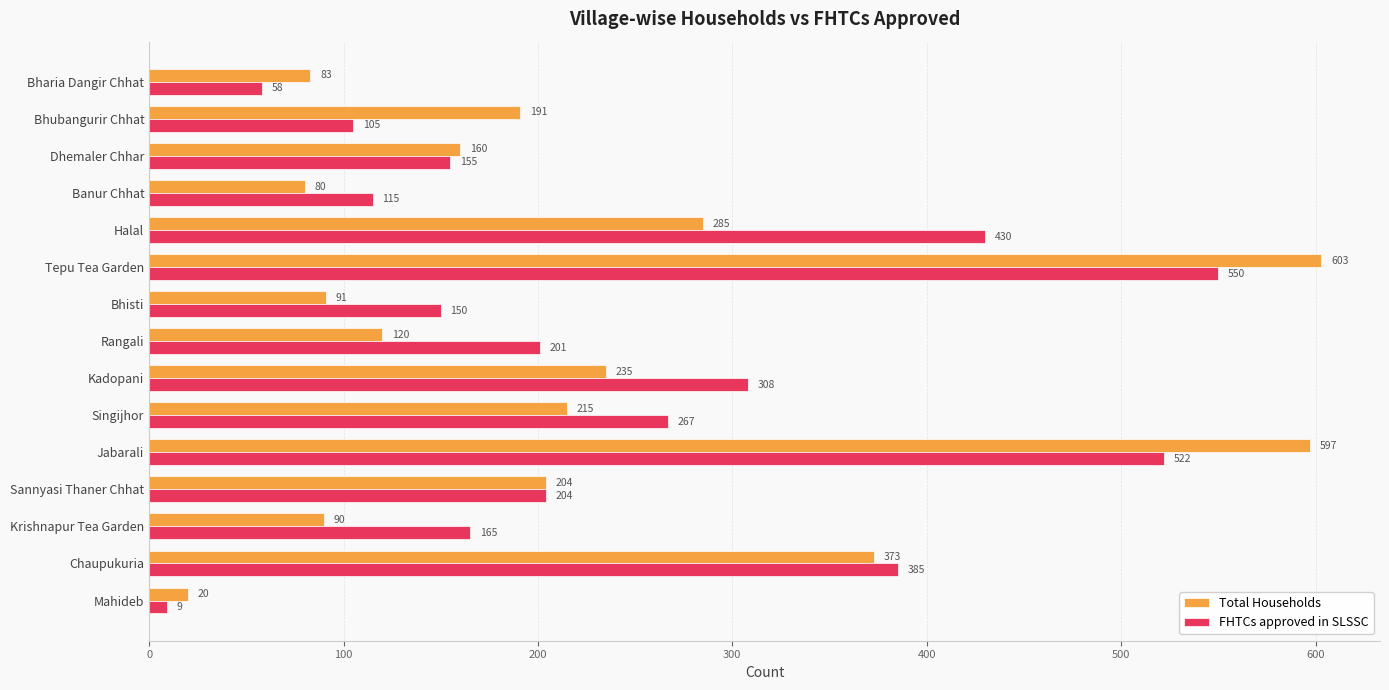

What are all the series names shown in the legend?

Total Households, FHTCs approved in SLSSC